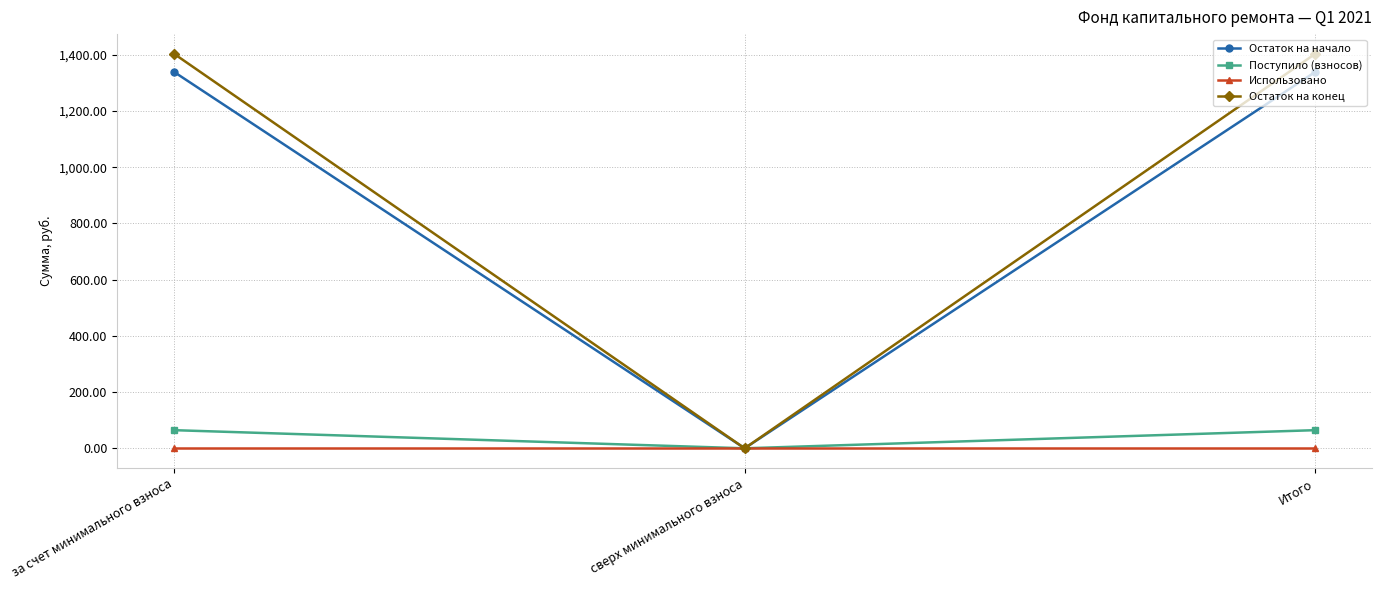

How many data points in Остаток на начало are less than 1338?

1